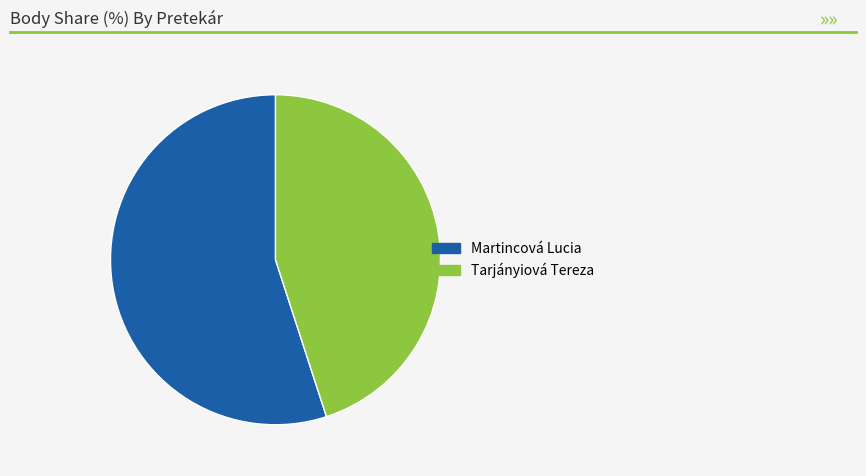

Is it true that Martincová Lucia is 69% of the pie?

False